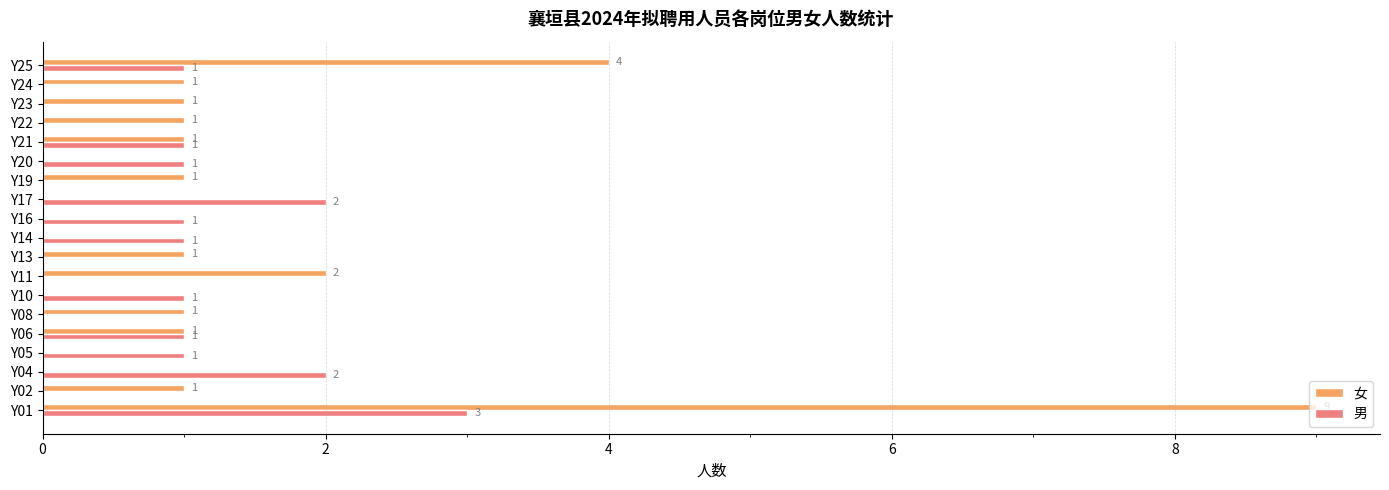

What is the sum of all 男 values?

15